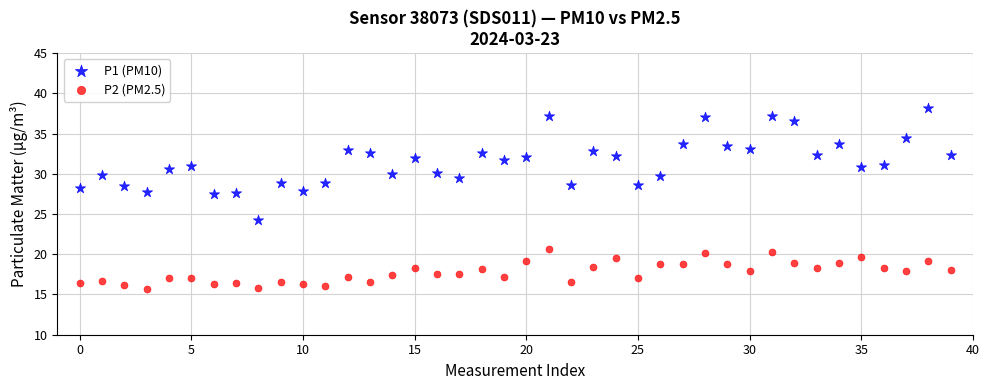

Which series has the widest spread of Y values?

P1 (PM10)